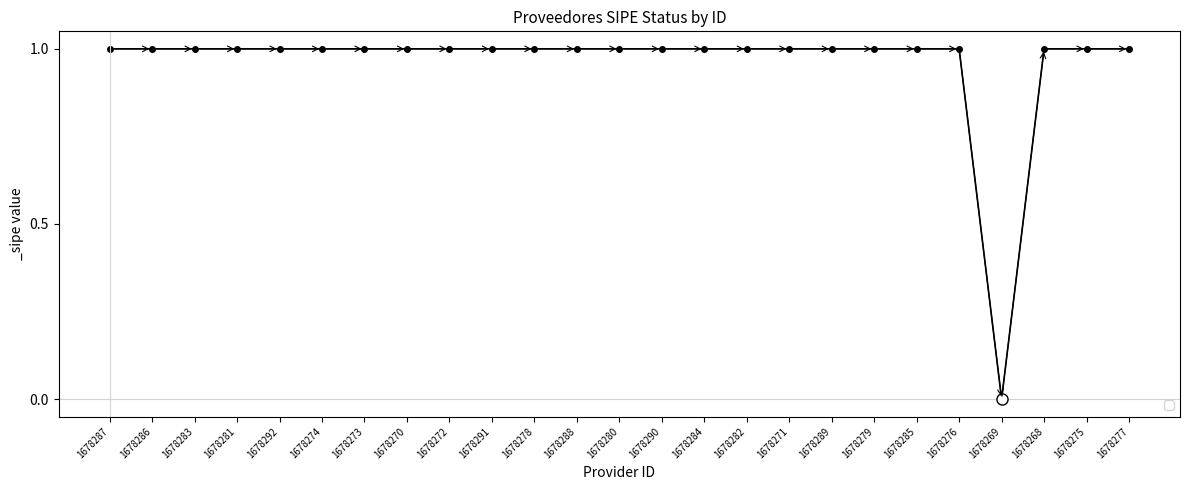

What position from the left is 1678289?

18